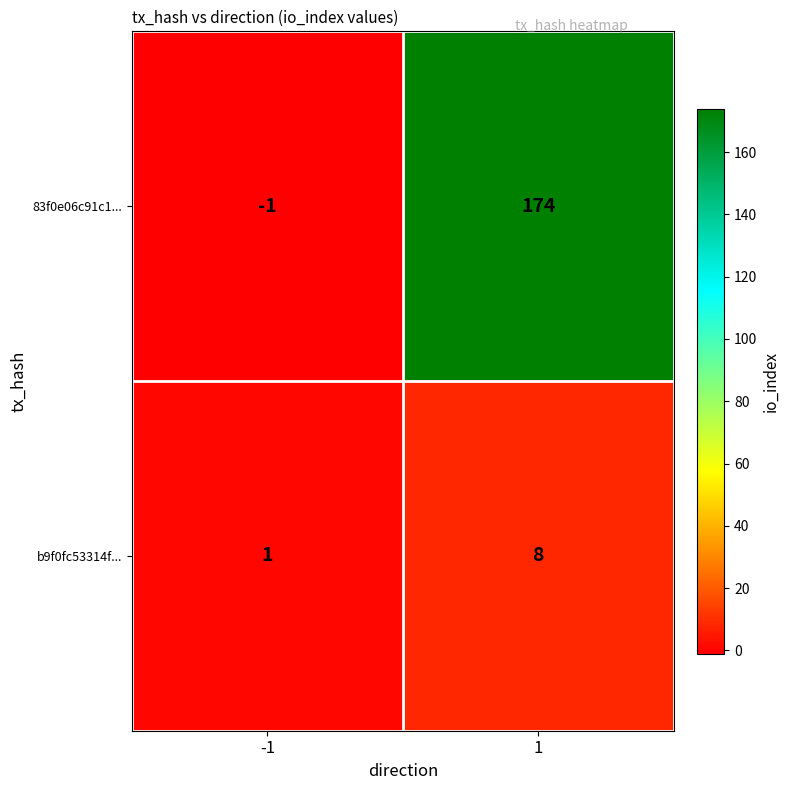

What is the maximum value shown in the chart?

174